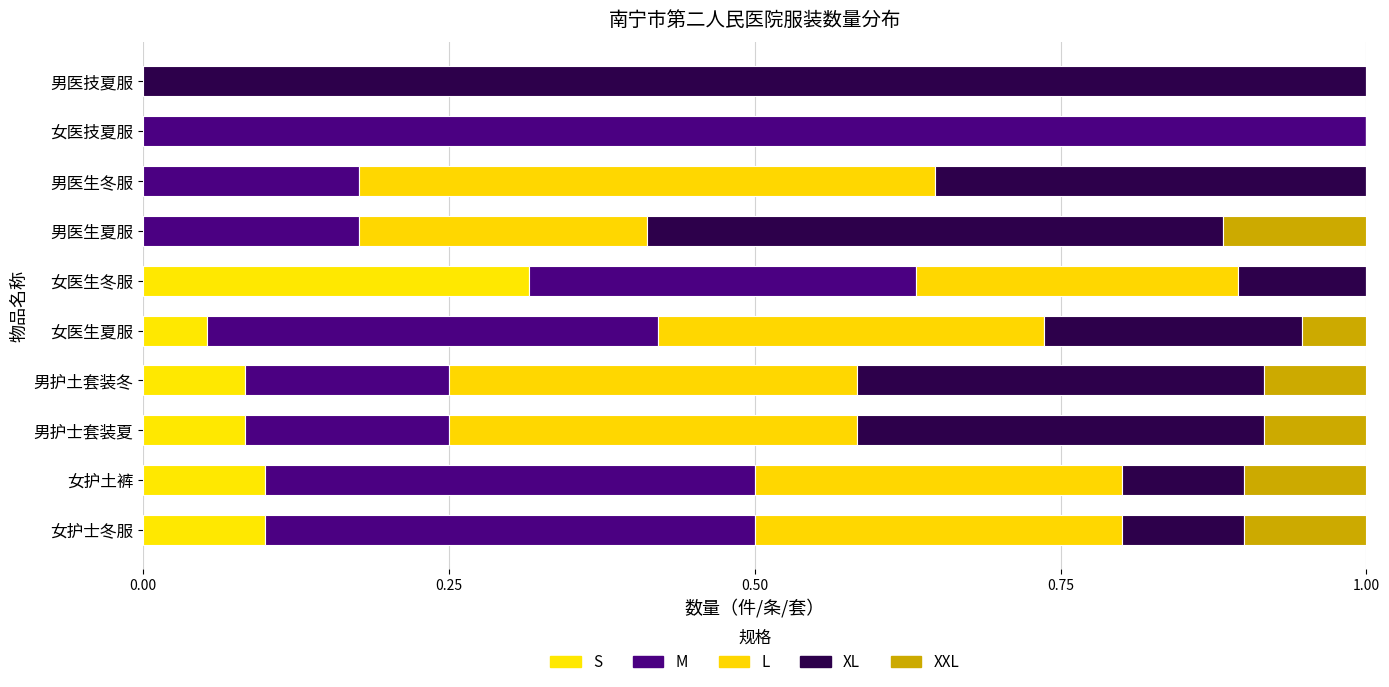

What are all the series names shown in the legend?

S, M, L, XL, XXL